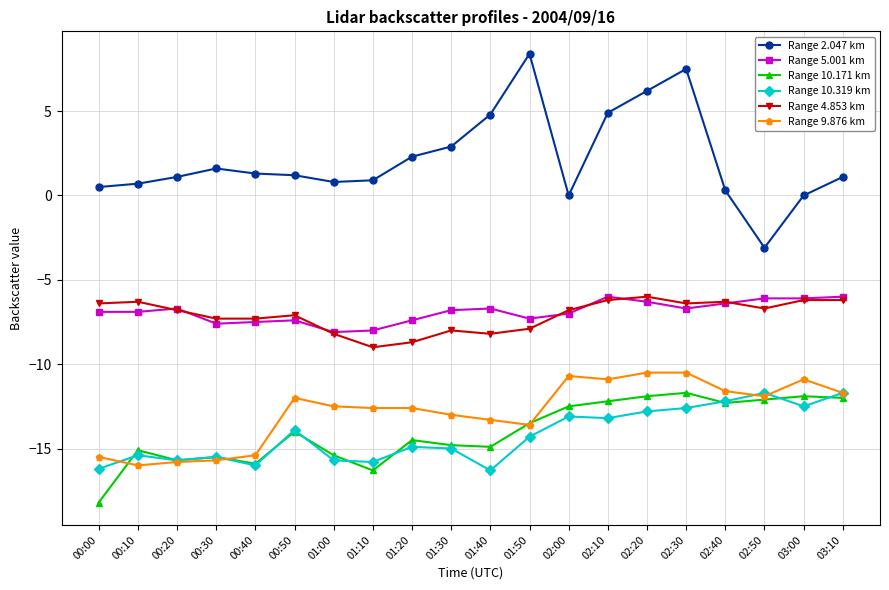

What is the total value across all series at 00:50?

-53.2